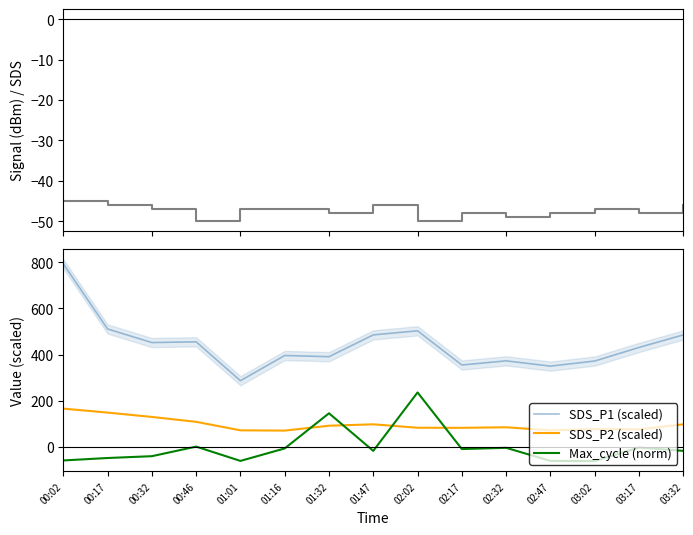

What value does the SDS_P1 (scaled) series have at 02:32?

372.8